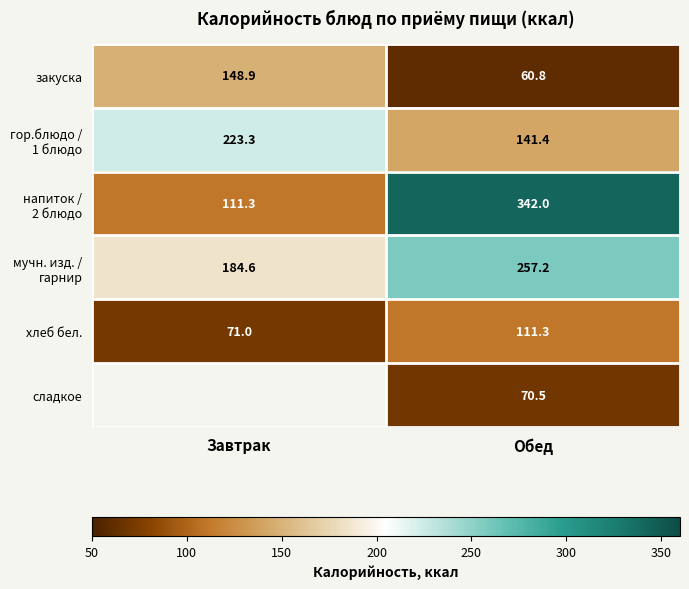

Which category has the lowest value across all series?

Обед